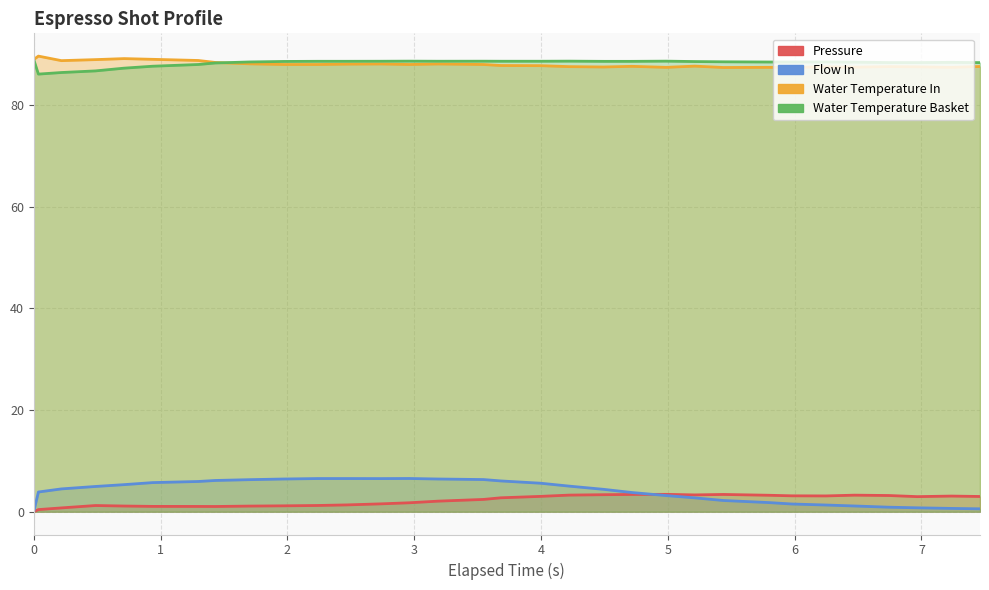

Between 0.937 and 0.0, which is larger?

0.937